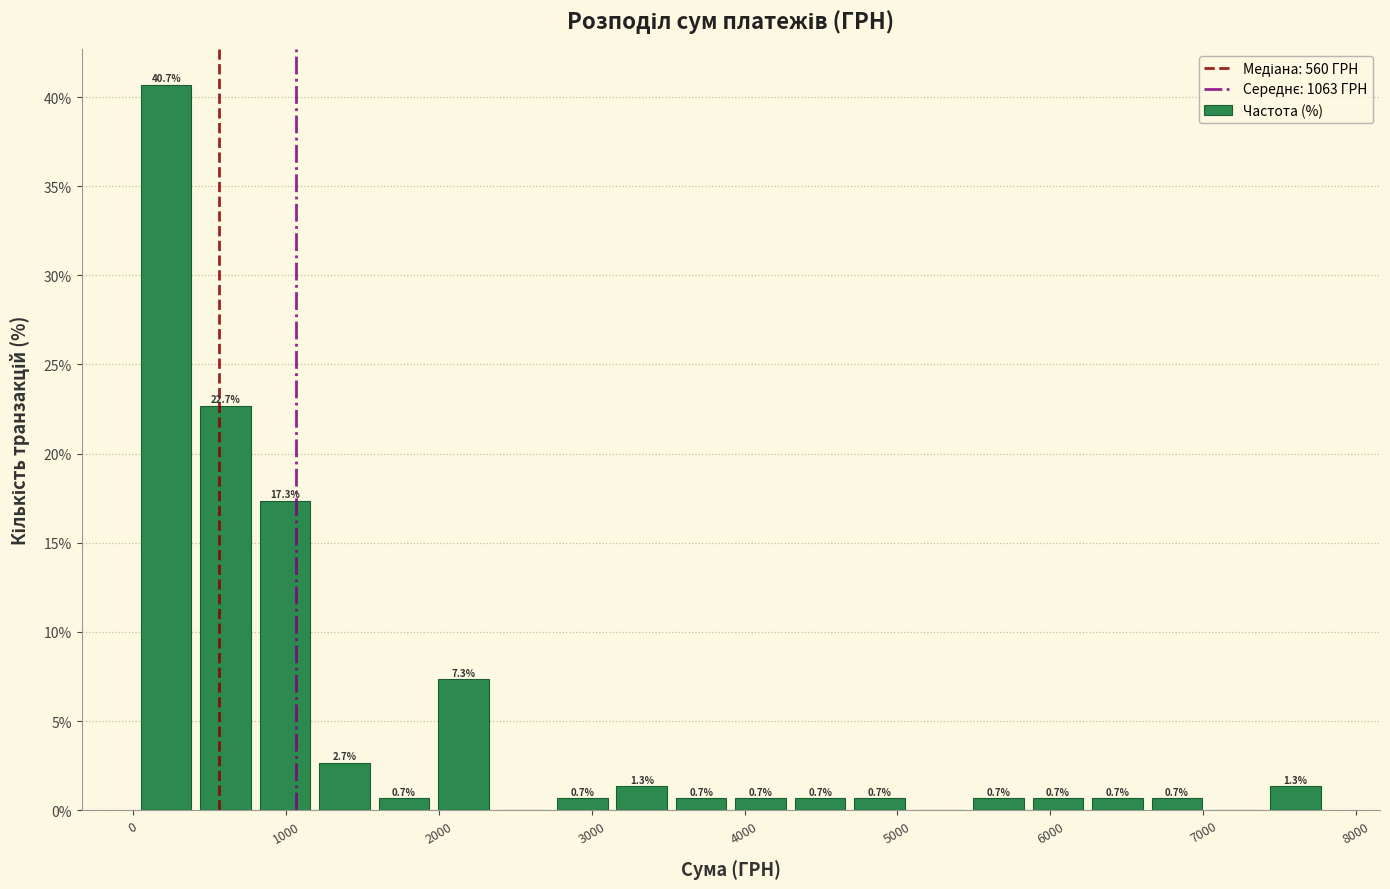

Around what value on the x-axis is the tallest bar? Give the approximate position of its centre, as read against the axis.

200